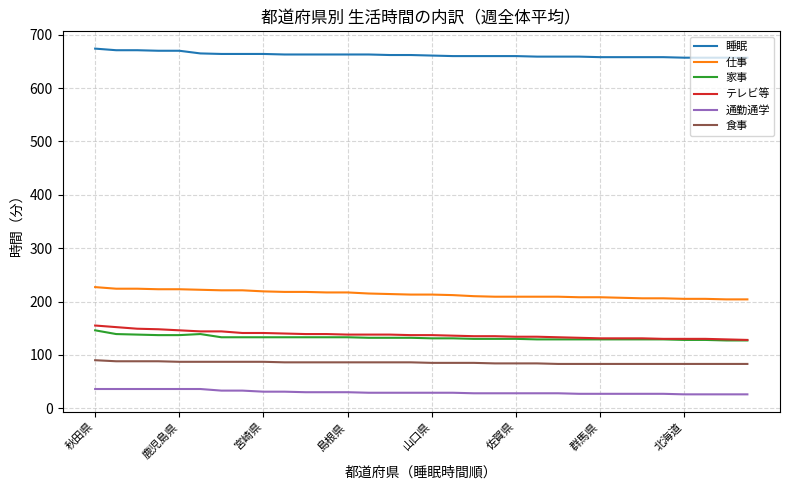

True or false: 食事 and 家事 intersect in this chart.

False